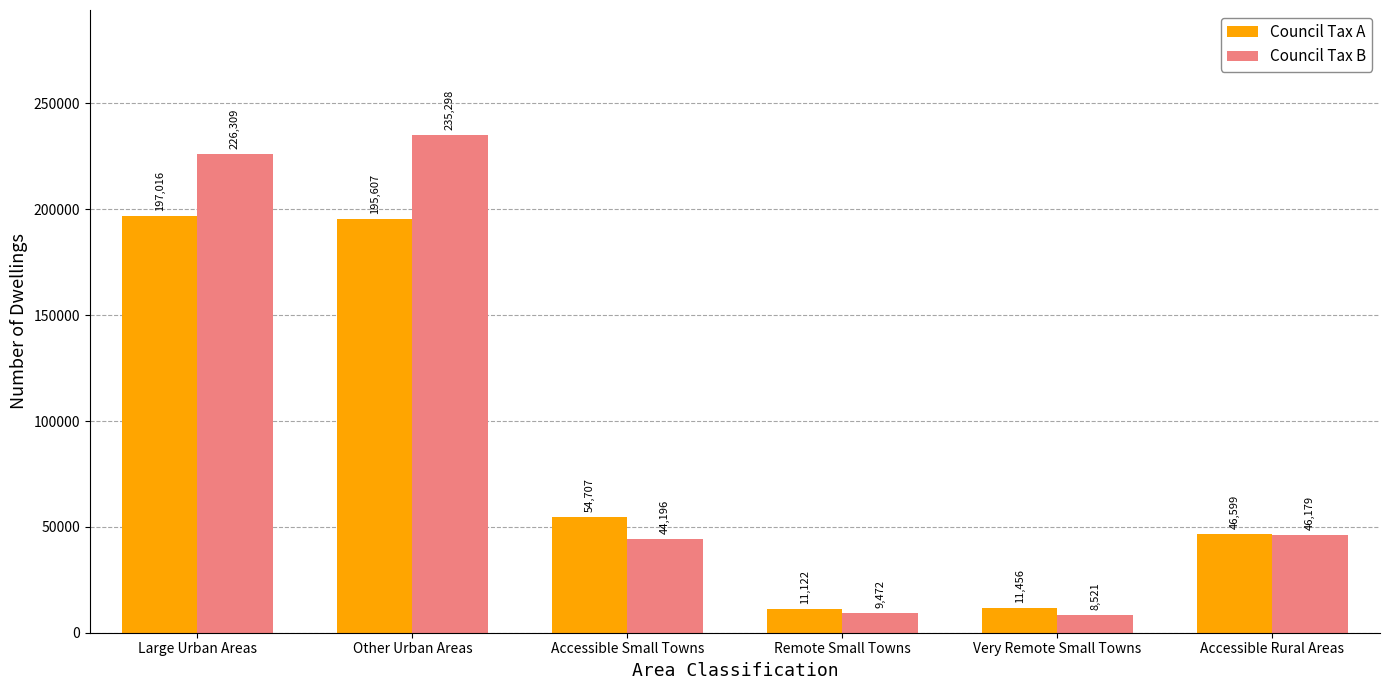

What is the difference between the Council Tax B values at Large Urban Areas and Accessible Small Towns?

182113